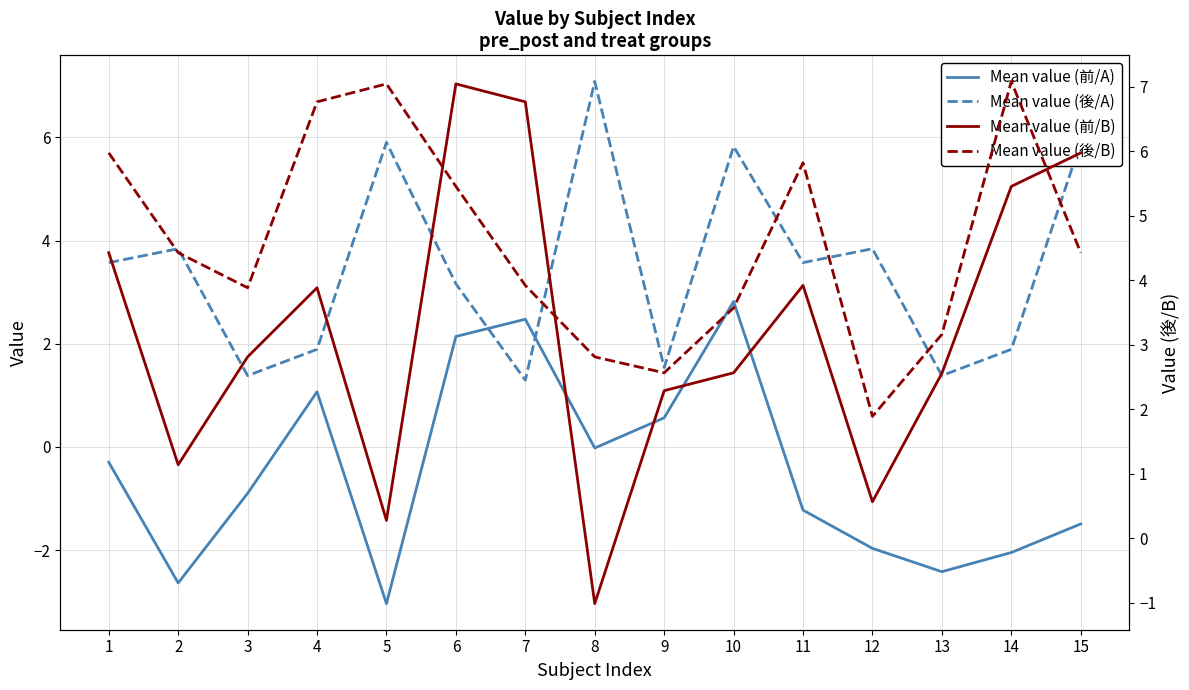

Between which two adjacent categories do Mean value (前/B) and Mean value (前/A) first intersect?

7 and 8